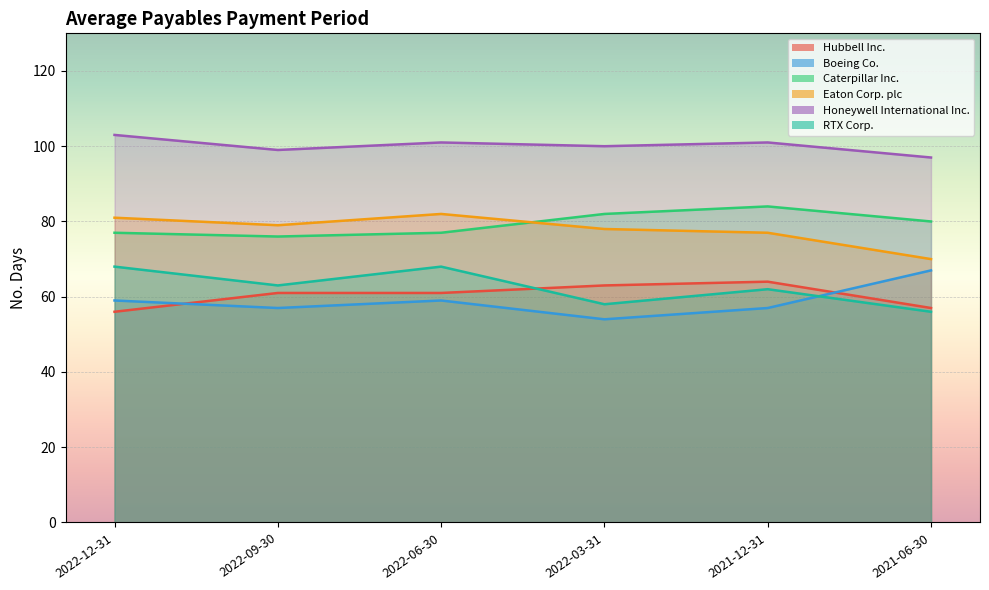

What are all the series names shown in the legend?

Hubbell Inc., Boeing Co., Caterpillar Inc., Eaton Corp. plc, Honeywell International Inc., RTX Corp.